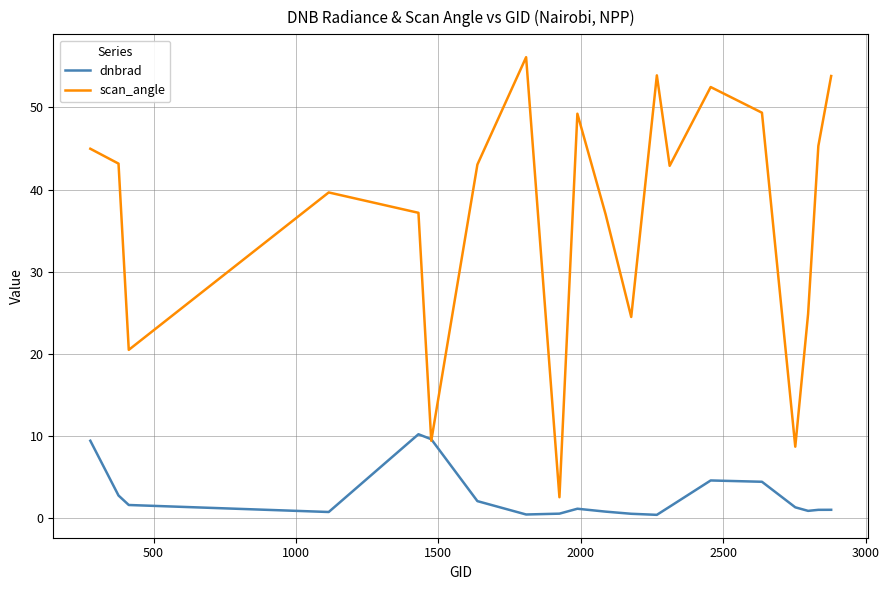

What is the greatest value displayed?

56.1